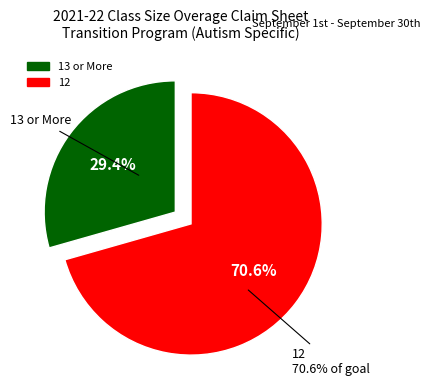

Combined, do 13 or More and 12 account for over 50%?

Yes